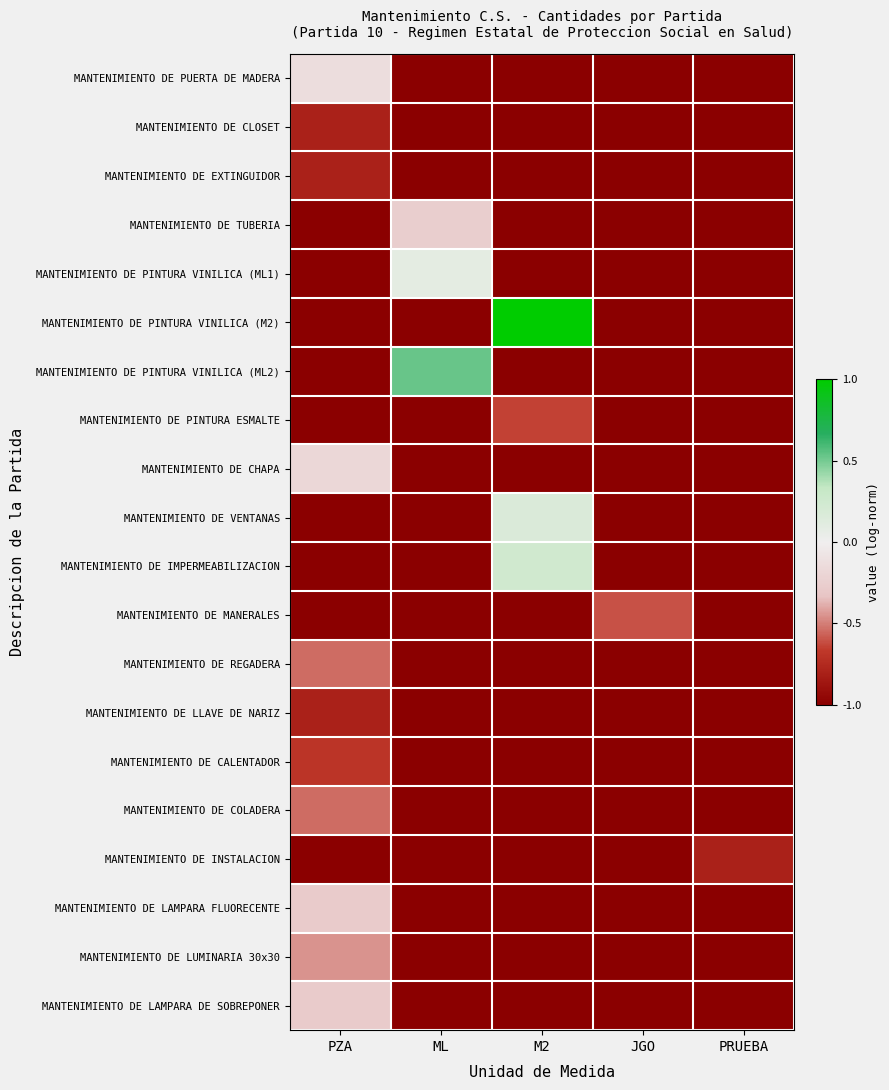

At which category does the chart reach its peak across all series?

M2